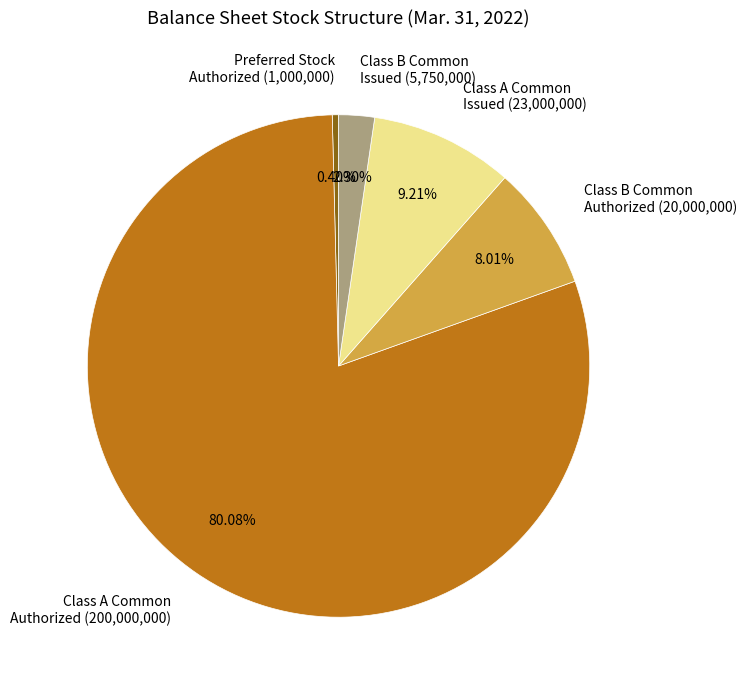

Is the sum of Class A Common Authorized (200,000,000) and Preferred Stock Authorized (1,000,000) greater than half?

Yes